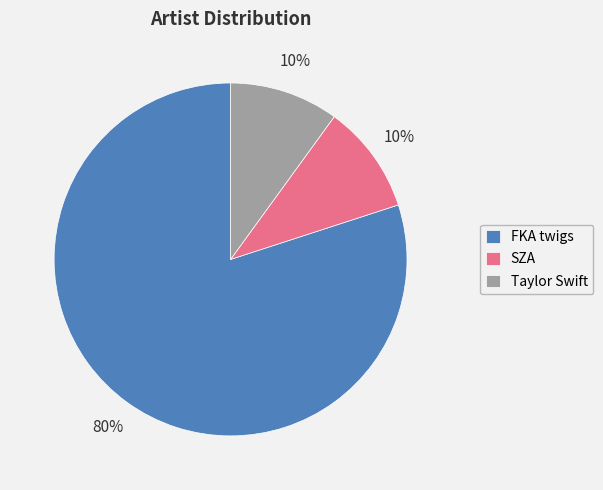

Is there any slice that represents more than half of the pie?

Yes